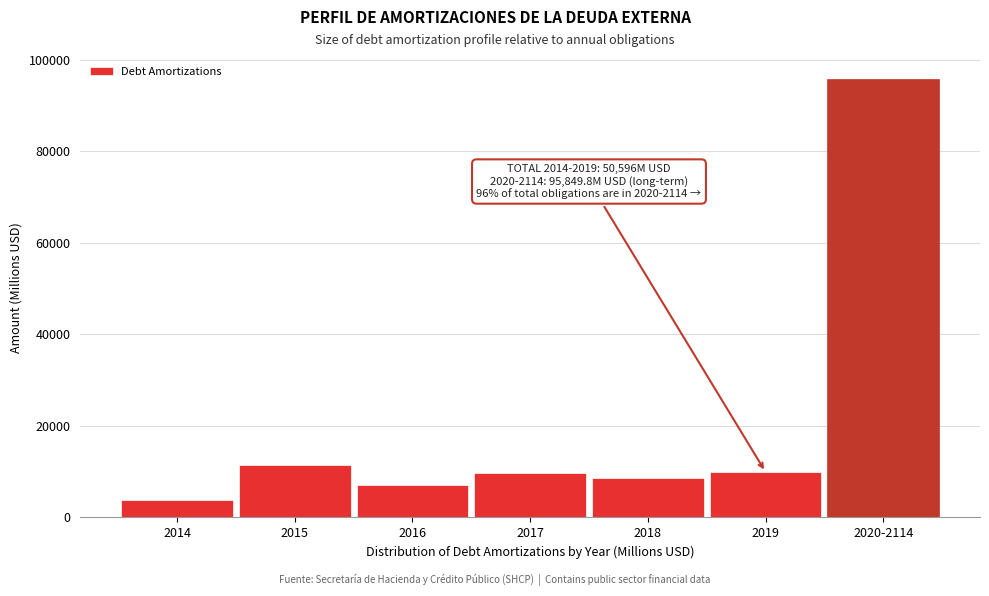

What is the difference between the maximum and minimum values?

92073.6